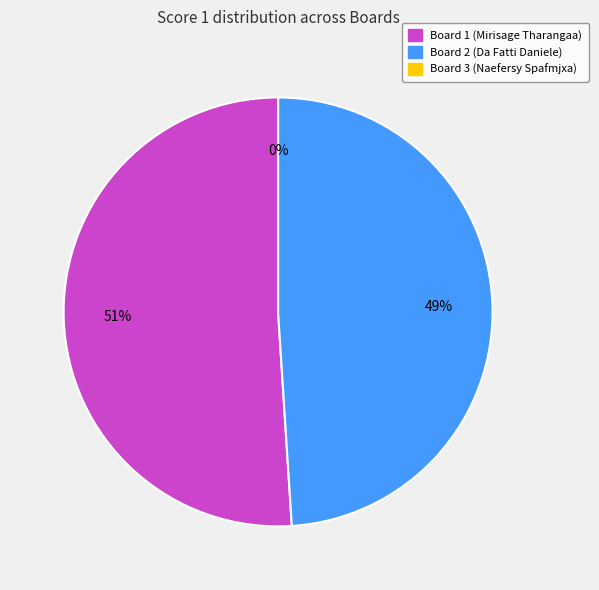

How much of the chart is everything except Board 3 (Naefersy Spafmjxa)?

100.0%